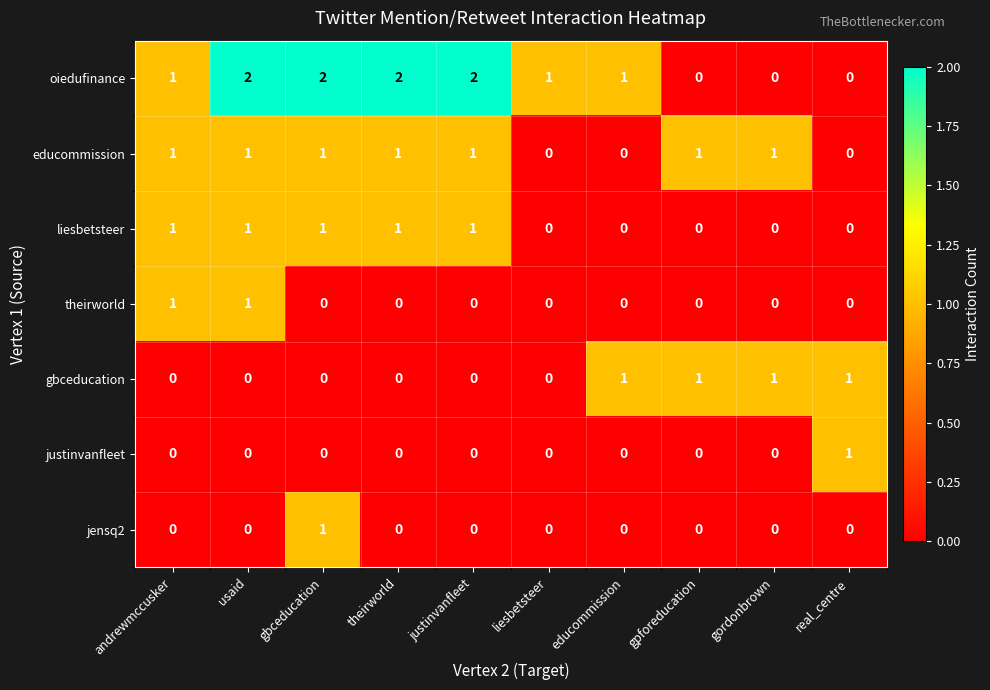

Which series has the largest range (max minus min)?

oiedufinance